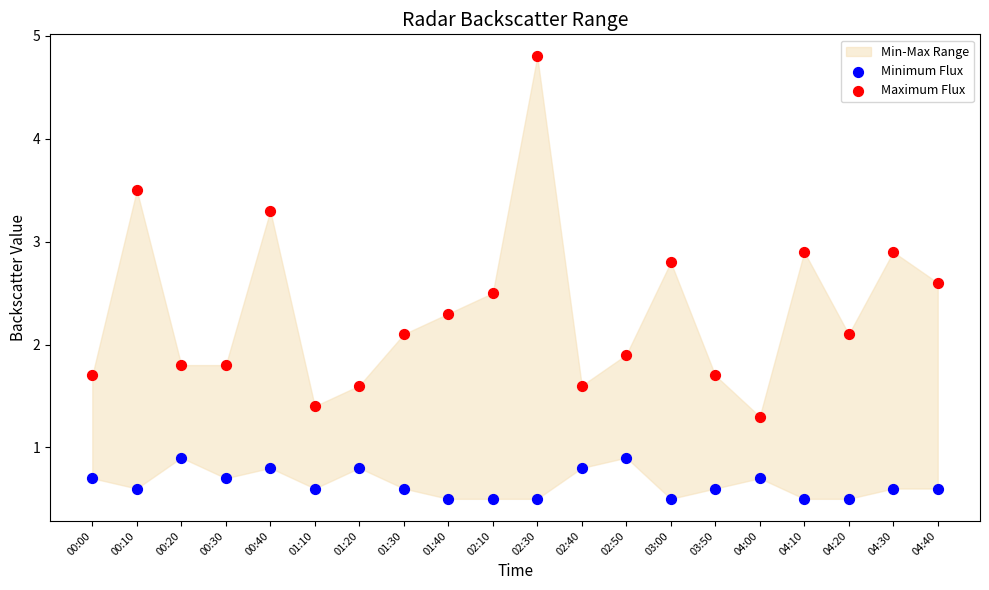

Which series contains the highest Y value?

Maximum Flux